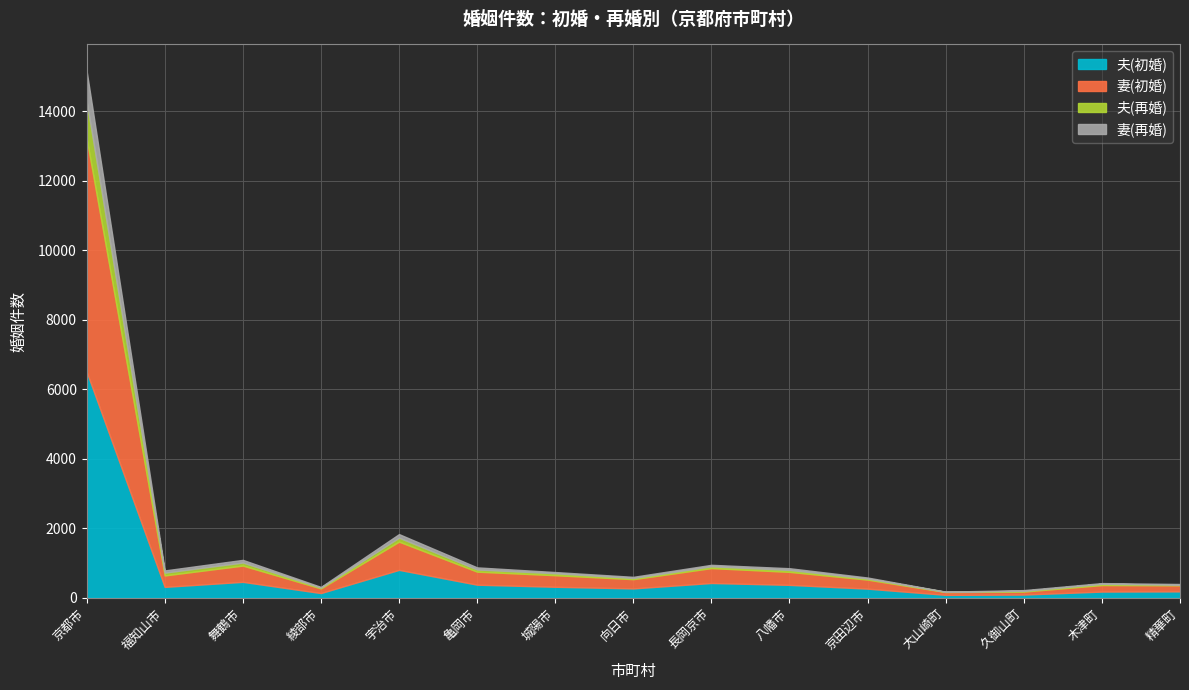

At which label does 妻(再婚) first exceed 35?

京都市